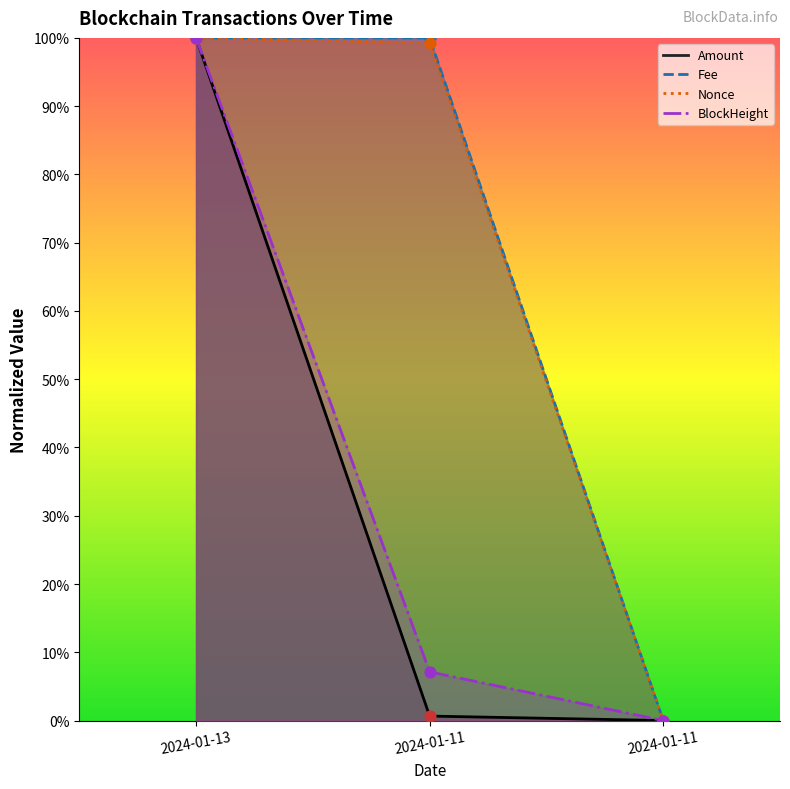

Is the value of Fee at 2024-01-11 greater than the value of Nonce at 2024-01-11?

Yes